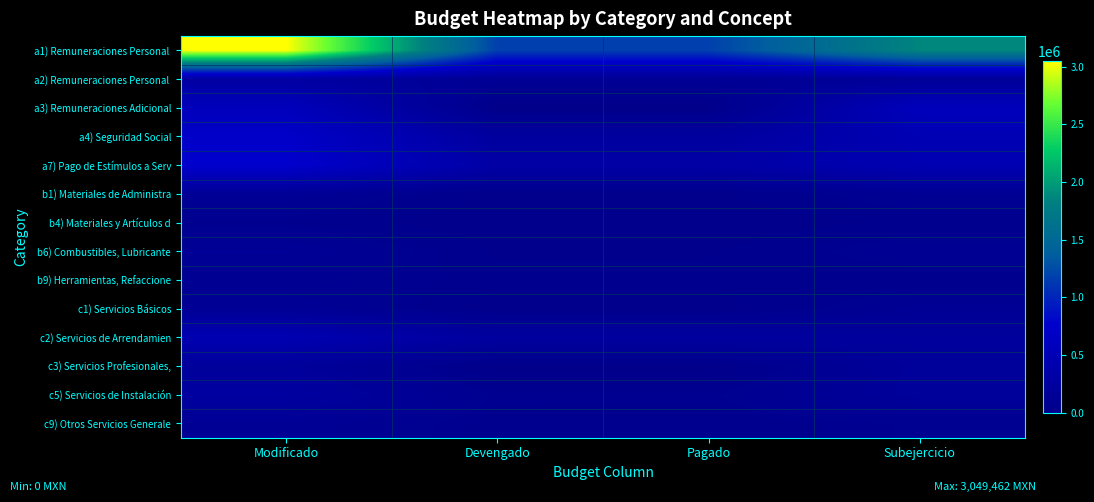

At Subejercicio, list the series in order from smallest to largest.

b9) Herramientas, Refaccione, b4) Materiales y Artículos d, c9) Otros Servicios Generale, b6) Combustibles, Lubricante, b1) Materiales de Administra, c1) Servicios Básicos, a2) Remuneraciones Personal, c5) Servicios de Instalación, c3) Servicios Profesionales,, c2) Servicios de Arrendamien, a7) Pago de Estímulos a Serv, a4) Seguridad Social, a3) Remuneraciones Adicional, a1) Remuneraciones Personal